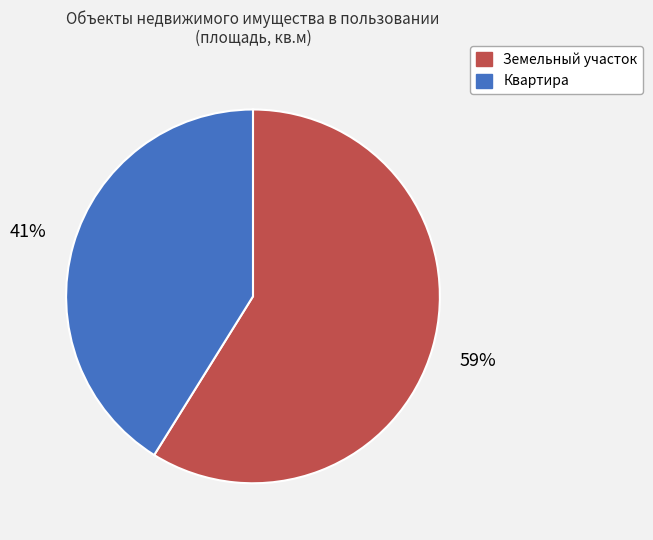

Is there any slice that represents more than half of the pie?

Yes